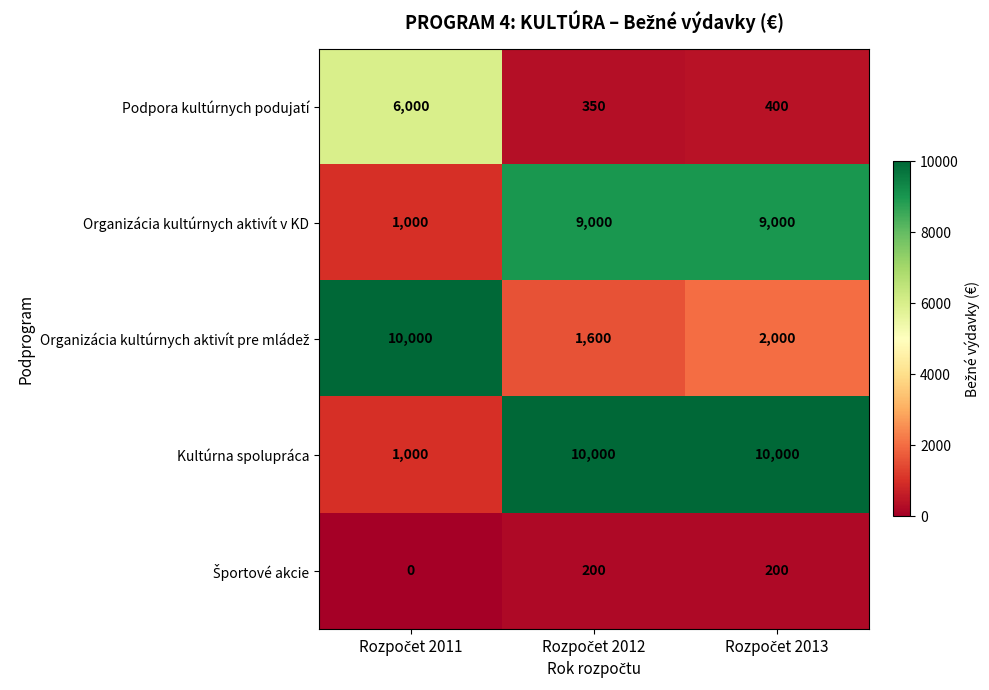

What is the lowest value of the Podpora kultúrnych podujatí series?

350